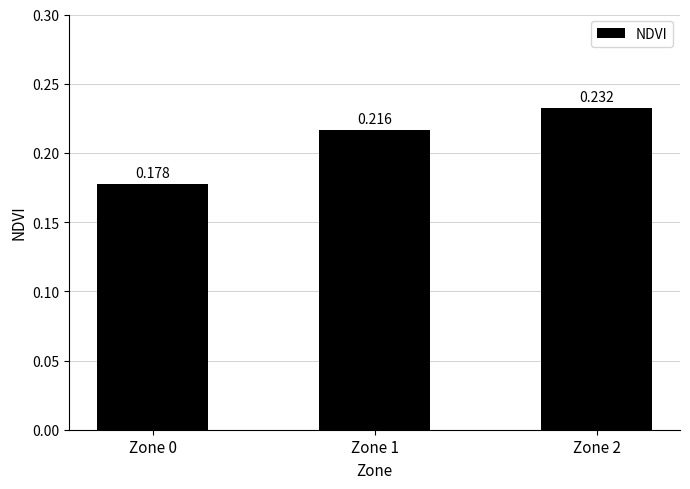

What is the change in value from Zone 0 to Zone 2?

+0.1